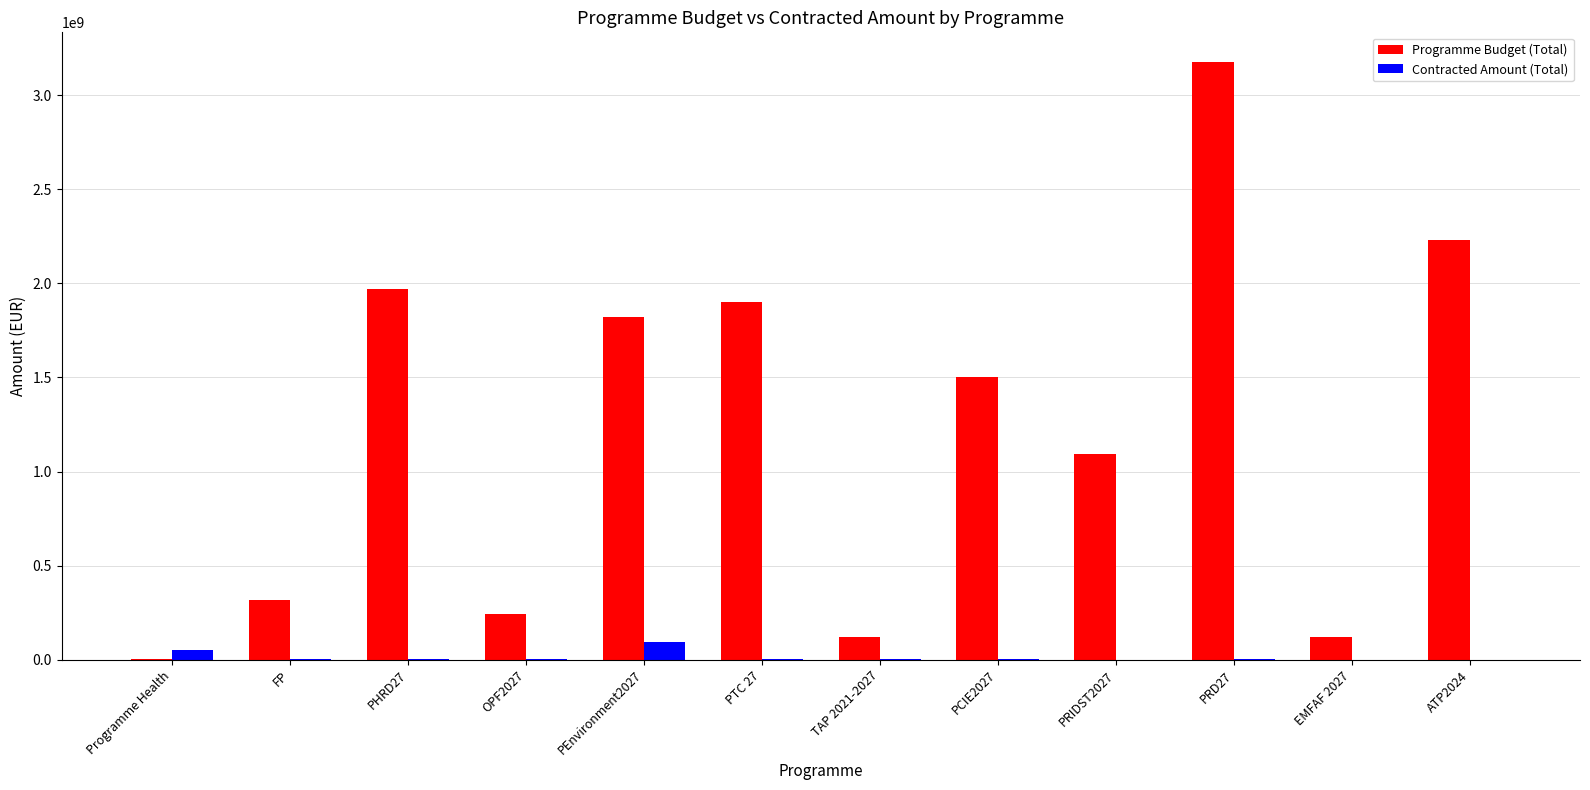

Does the chart contain stacked bars?

No